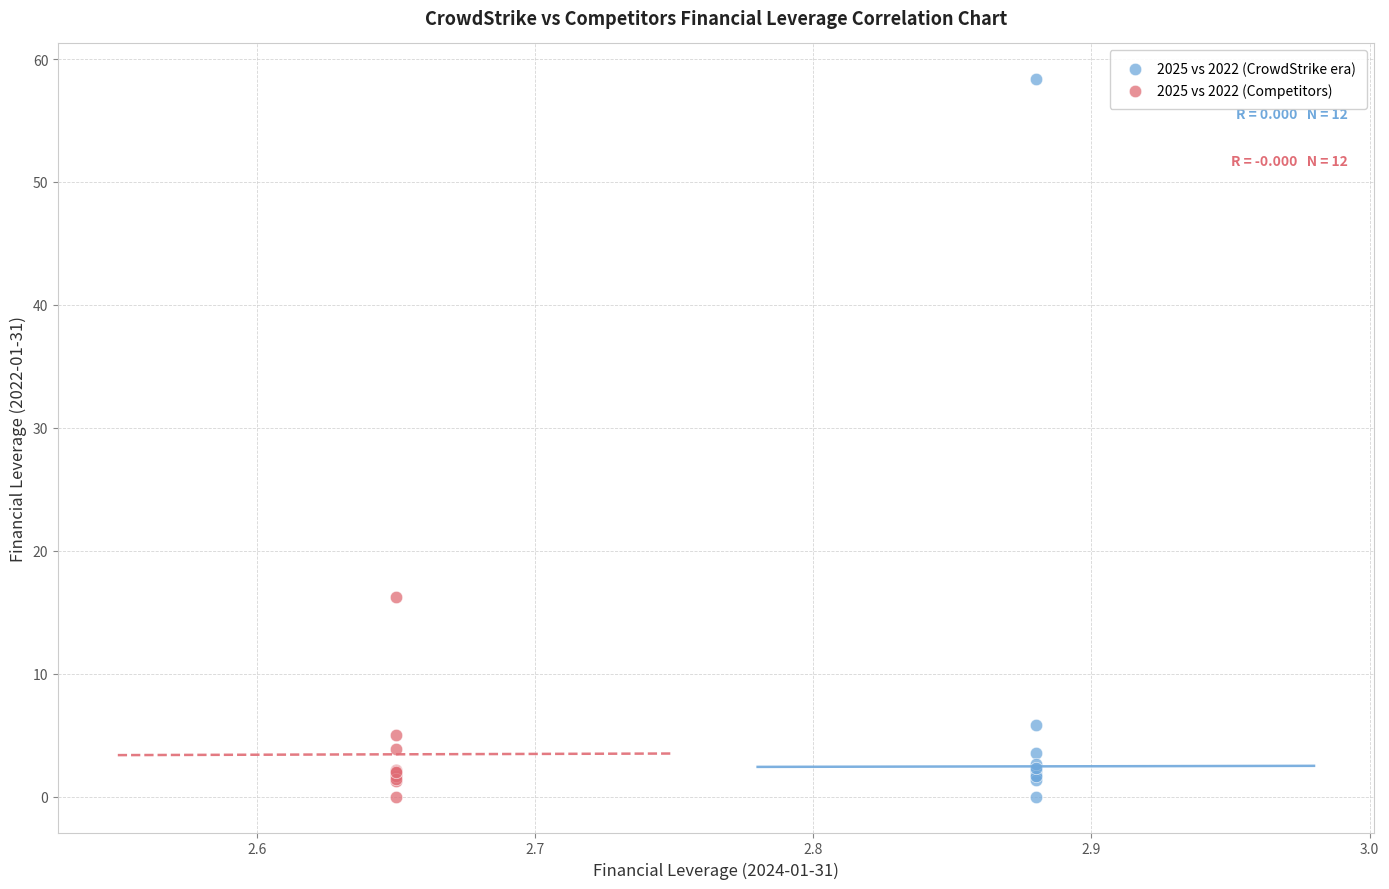

Which series contains the highest Y value?

2025 vs 2022 (CrowdStrike era)